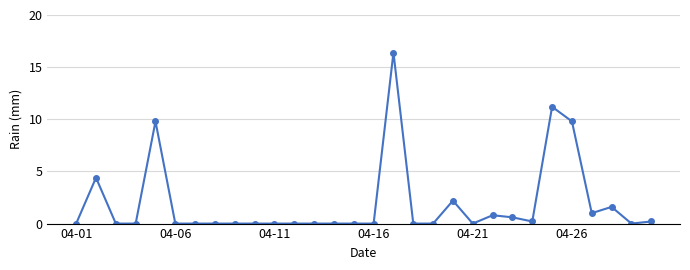

How many series are shown in this chart?

1